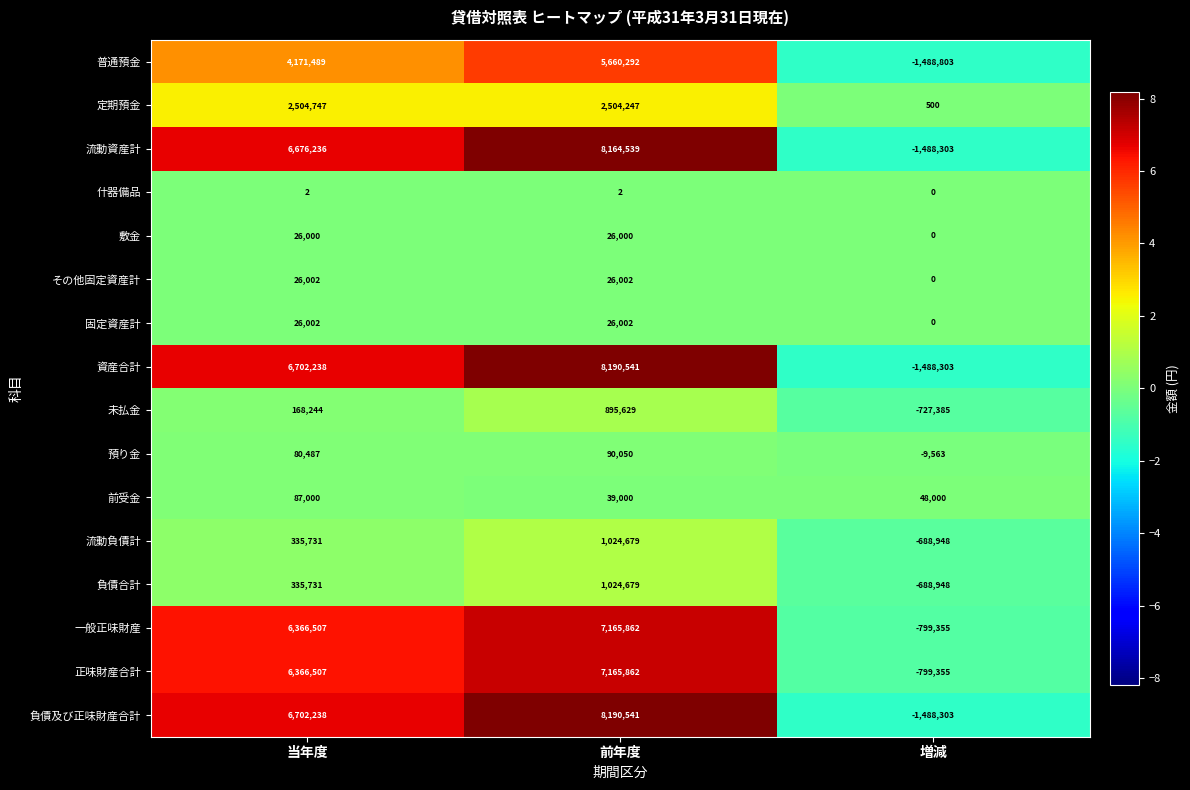

What is the spread (max minus min) of values at 当年度?

6702236